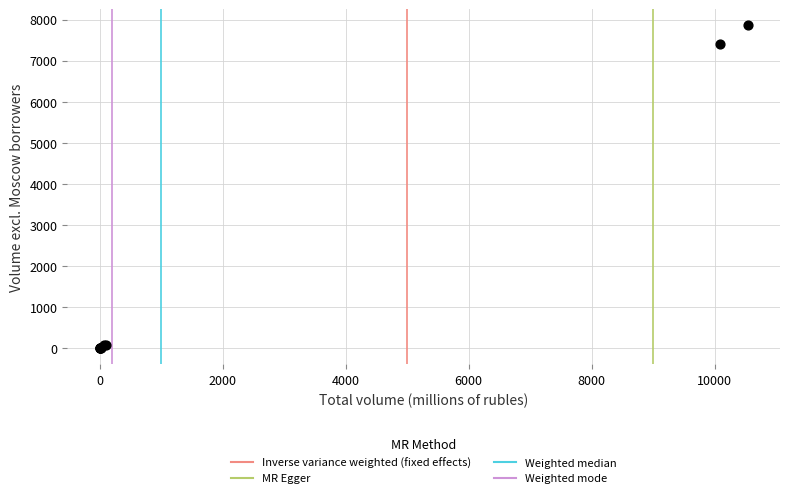

What Y value in the scatter plot is closest to 3929?

7410